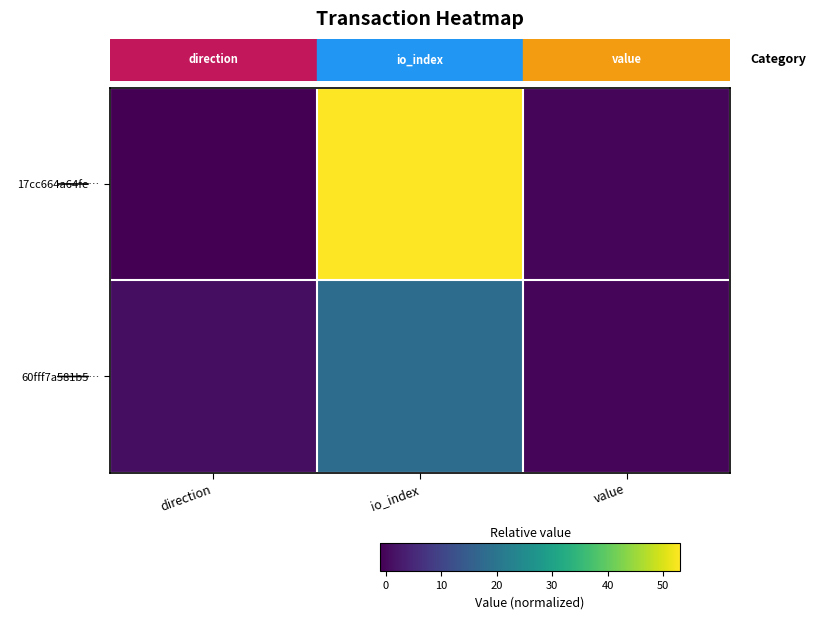

Which series has the largest range (max minus min)?

17cc664a64fe…